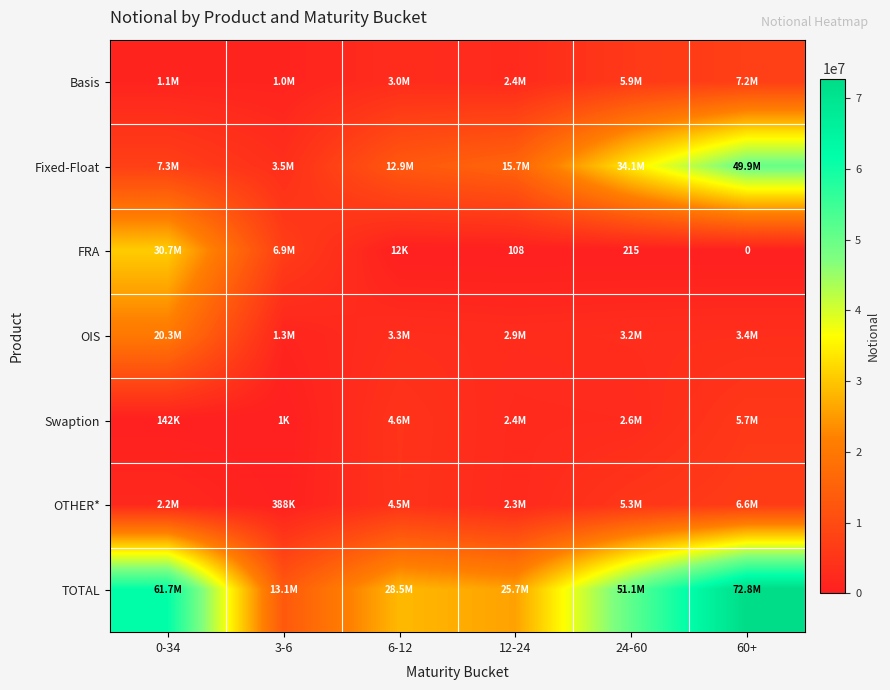

What is the difference between the second highest and second lowest values in the TOTAL series?

36015045